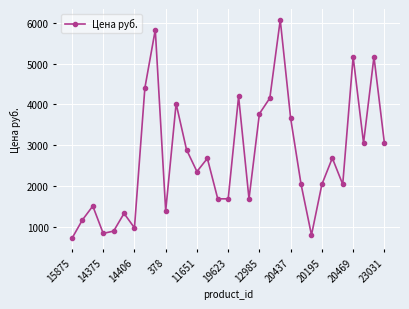

What is the difference between the maximum and minimum values?

5354.0